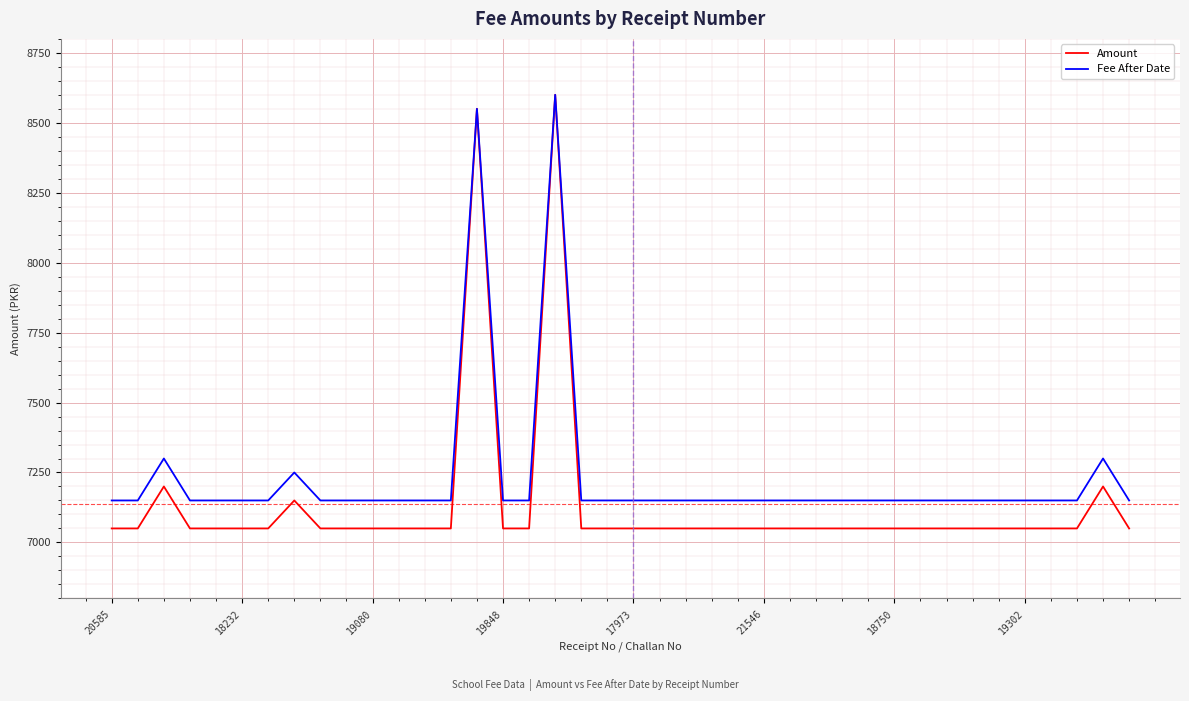

What is the smallest value displayed?

7050